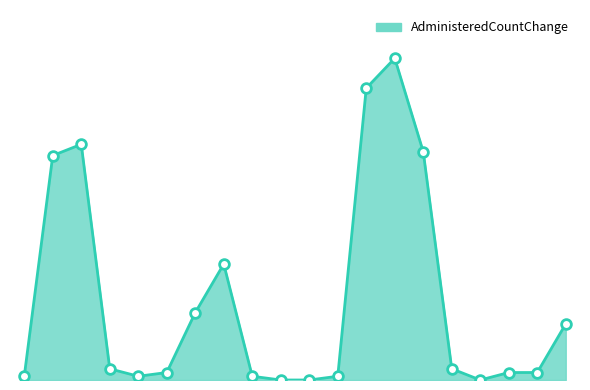

Does the chart display data point markers on the line(s)?

No